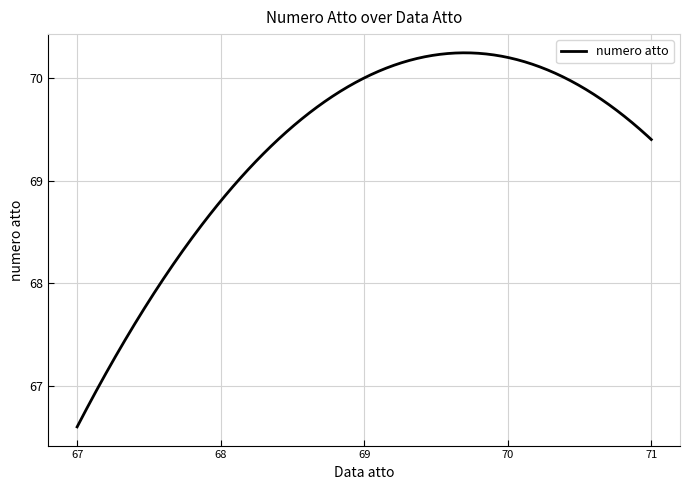

Is this an area chart (filled region under the line)?

No